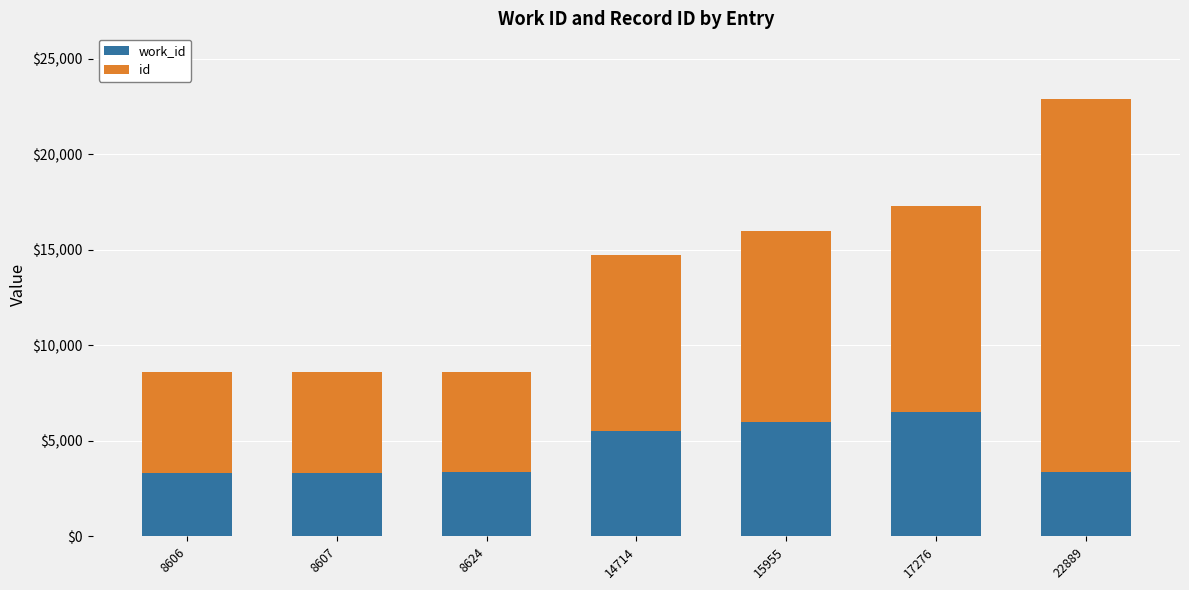

At which category is the sum across all series the highest?

22889